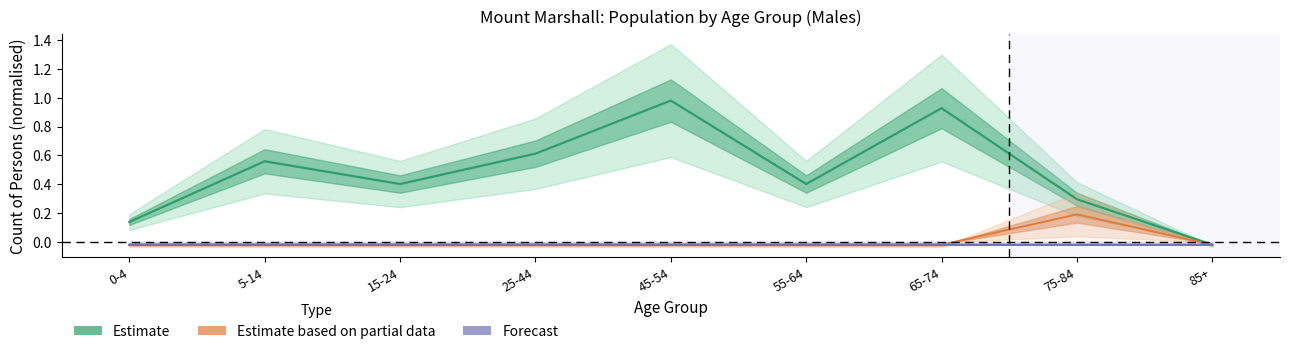

How many lines are shown in the chart?

3